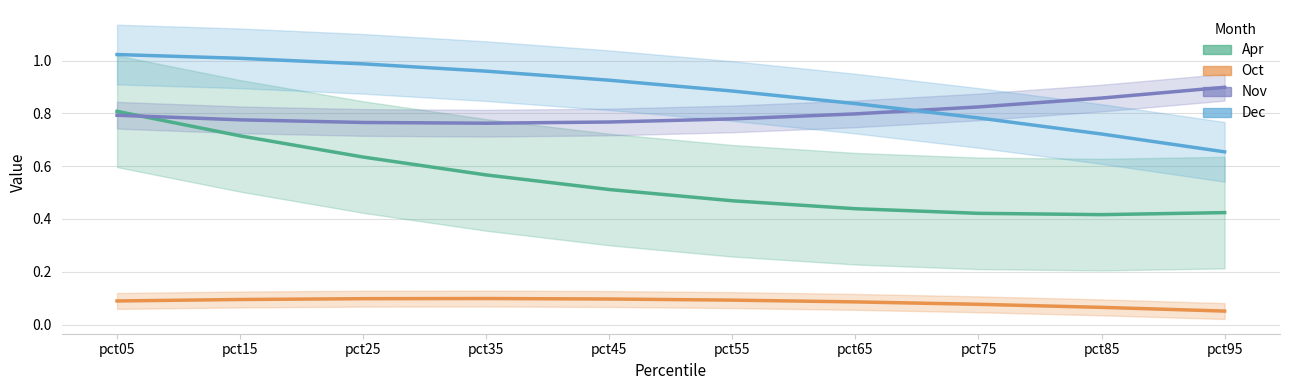

At which label is Oct closest to 0?

pct95